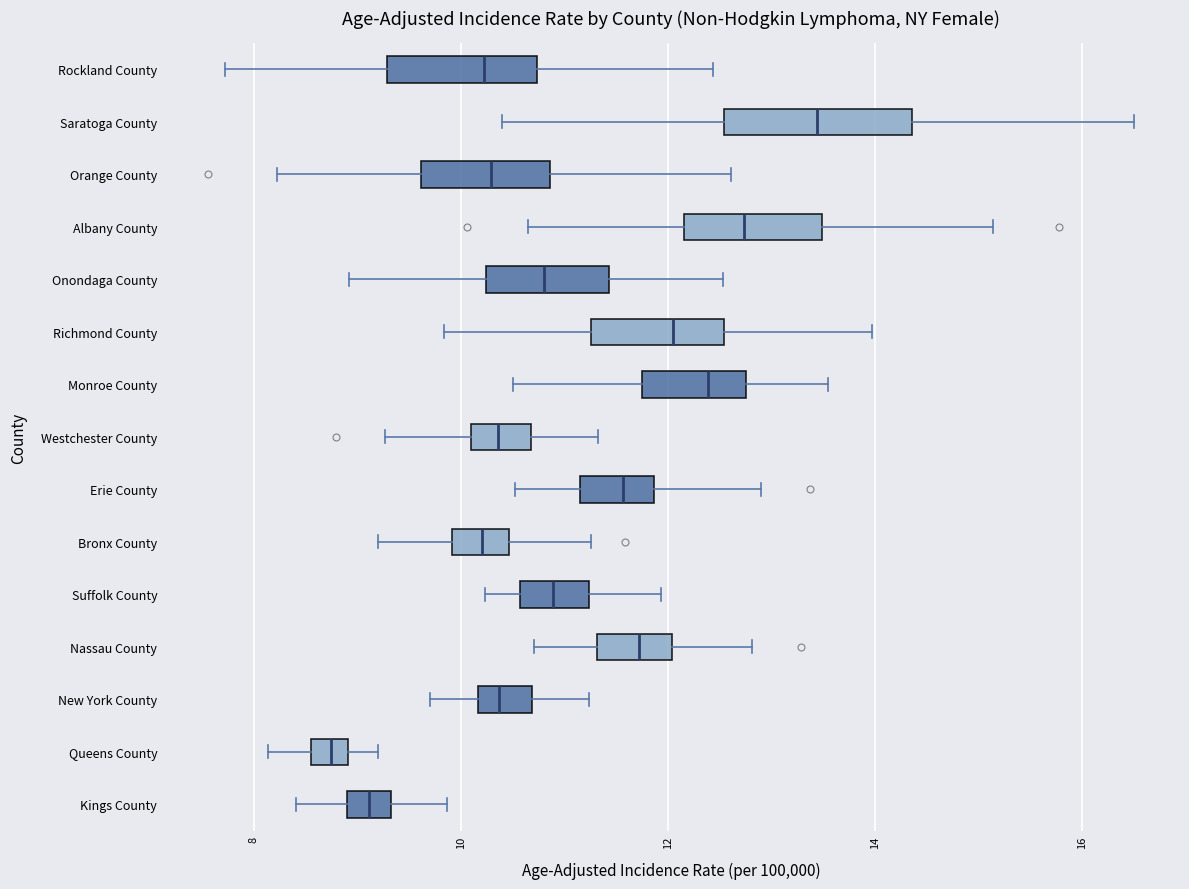

Reading bottom to top, transcribe this box plot: for each box, give where its median line is, the range the box spans, and where its two whiskers end, as read against the x-axis. The values are not printed on the chart, so give them approximately, as read against the axis.

Kings County: median 9.2, box 9.0 to 9.4, whiskers 8.4 to 9.8
Queens County: median 8.8, box 8.6 to 9.0, whiskers 8.2 to 9.2
New York County: median 10.4, box 10.2 to 10.6, whiskers 9.8 to 11.2
Nassau County: median 11.8, box 11.4 to 12.0, whiskers 10.8 to 12.8
Suffolk County: median 10.8, box 10.6 to 11.2, whiskers 10.2 to 12.0
Bronx County: median 10.2, box 10.0 to 10.4, whiskers 9.2 to 11.2
Erie County: median 11.6, box 11.2 to 11.8, whiskers 10.6 to 13.0
Westchester County: median 10.4, box 10.0 to 10.6, whiskers 9.2 to 11.4
Monroe County: median 12.4, box 11.8 to 12.8, whiskers 10.6 to 13.6
Richmond County: median 12.0, box 11.2 to 12.6, whiskers 9.8 to 14.0
Onondaga County: median 10.8, box 10.2 to 11.4, whiskers 9.0 to 12.6
Albany County: median 12.8, box 12.2 to 13.4, whiskers 10.6 to 15.2
Orange County: median 10.2, box 9.6 to 10.8, whiskers 8.2 to 12.6
Saratoga County: median 13.4, box 12.6 to 14.4, whiskers 10.4 to 16.6
Rockland County: median 10.2, box 9.2 to 10.8, whiskers 7.8 to 12.4